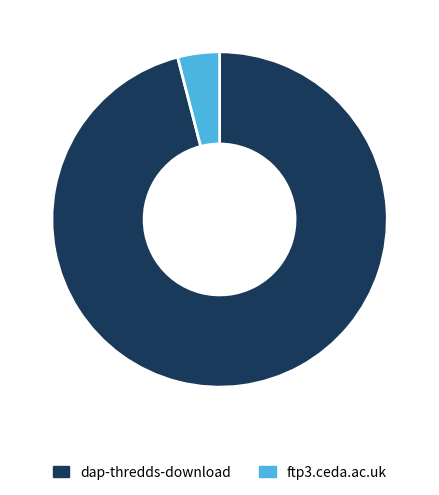

Is the sum of dap-thredds-download and ftp3.ceda.ac.uk greater than half?

Yes